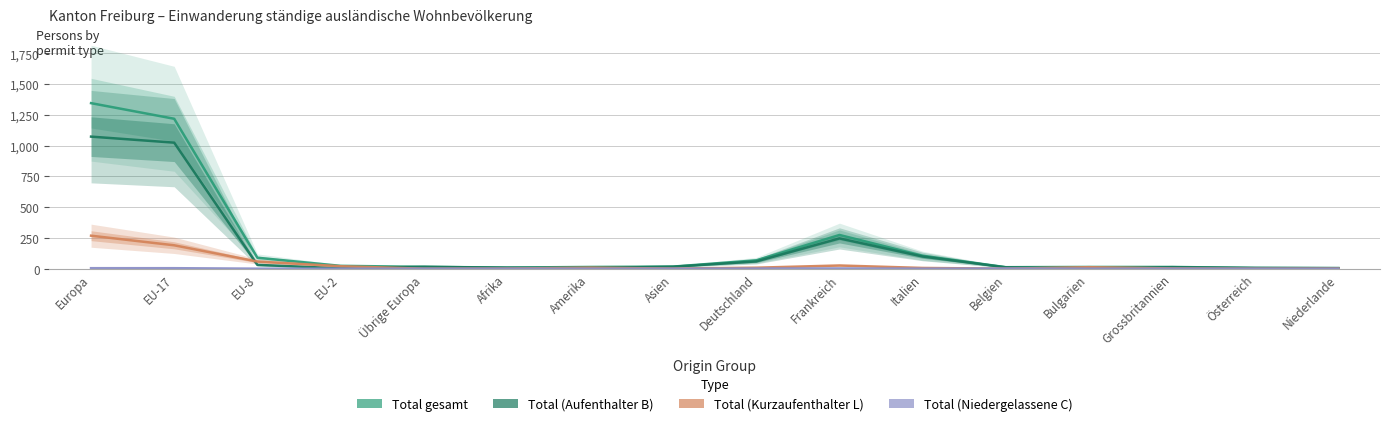

At which category is the sum across all series the highest?

Europa